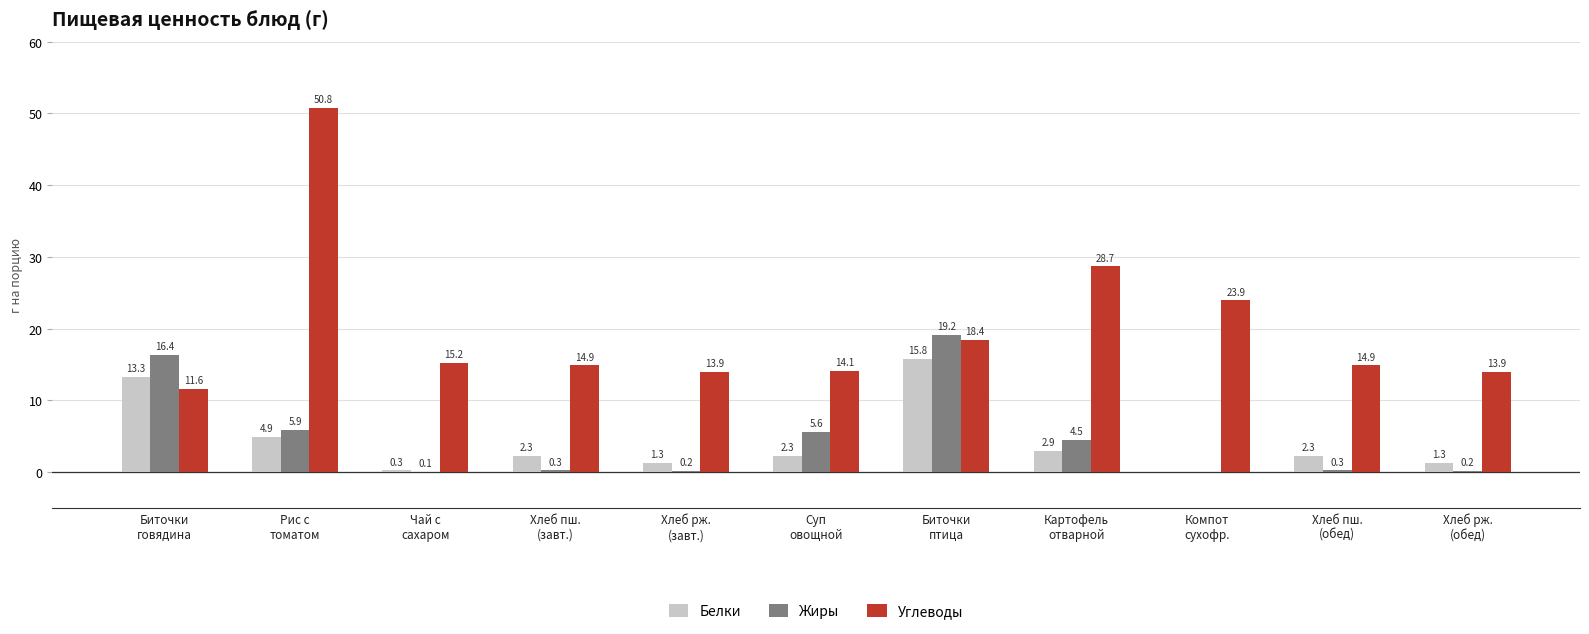

Which series has the largest total across all categories?

Углеводы